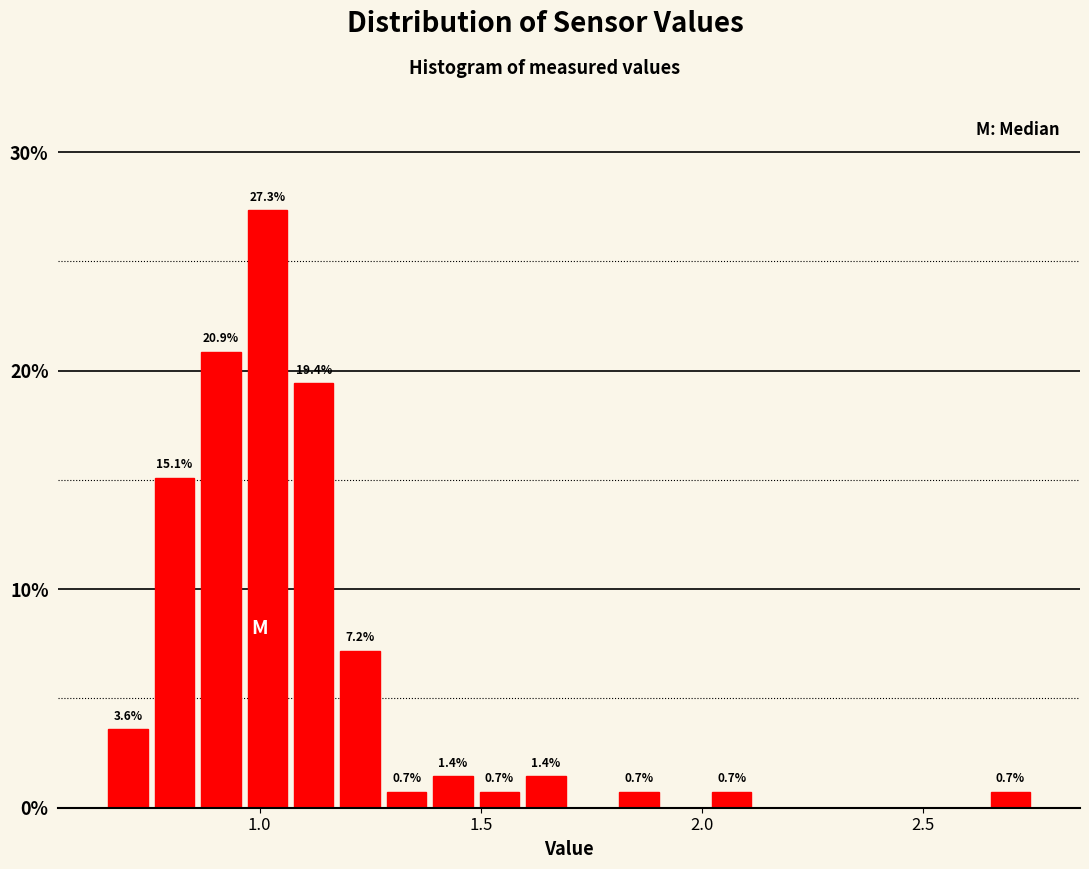

Around what value on the x-axis is the tallest bar? Give the approximate position of its centre, as read against the axis.

1.00